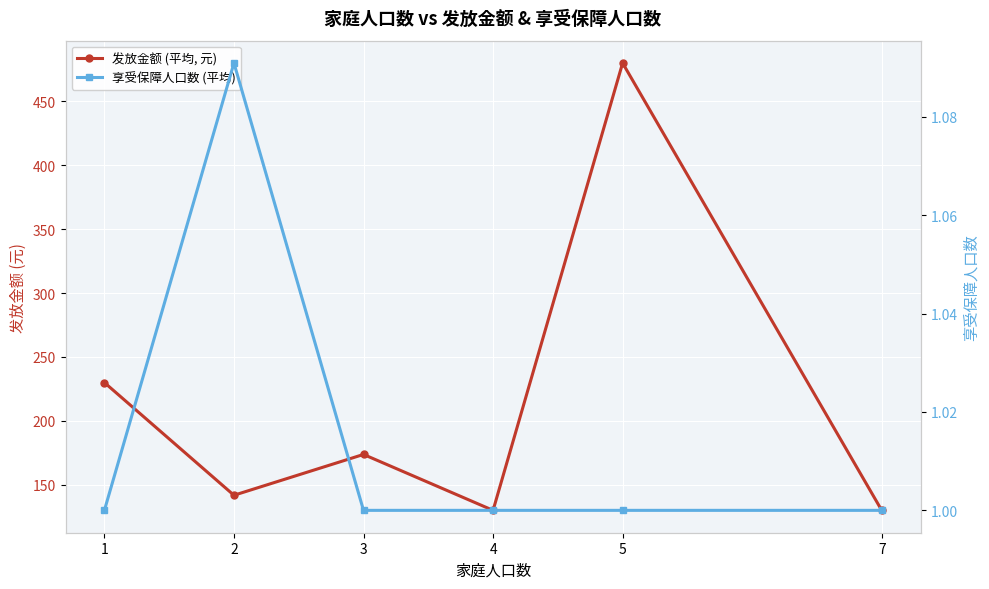

True or false: 享受保障人口数 (平均) and 发放金额 (平均, 元) cross at least once.

False